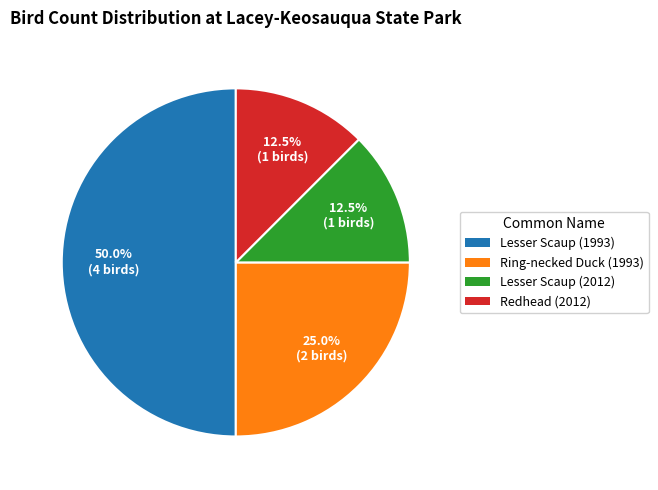

Which category has the biggest portion of the pie?

Lesser Scaup (1993)